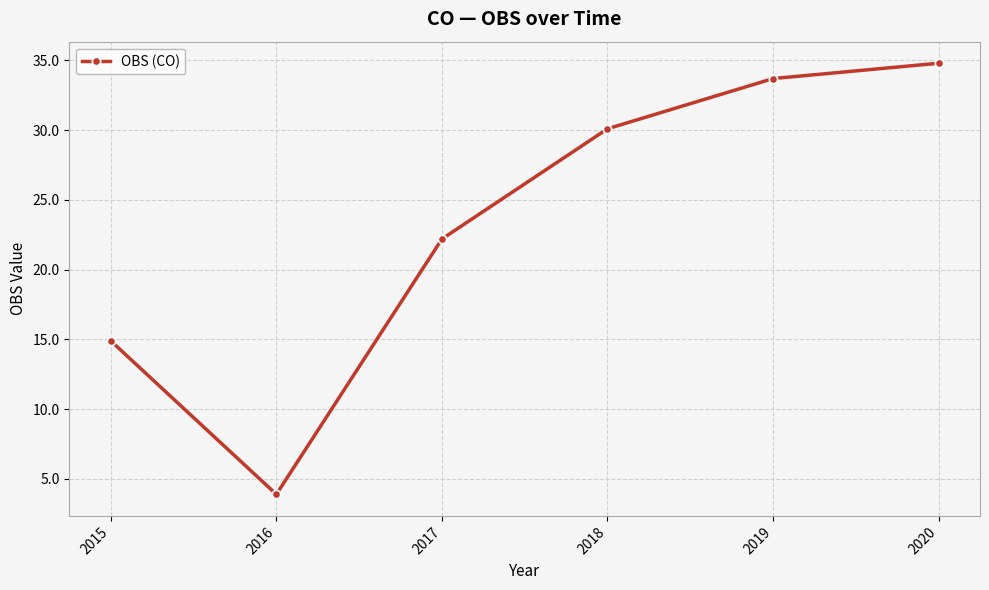

How many values exceed 30?

3